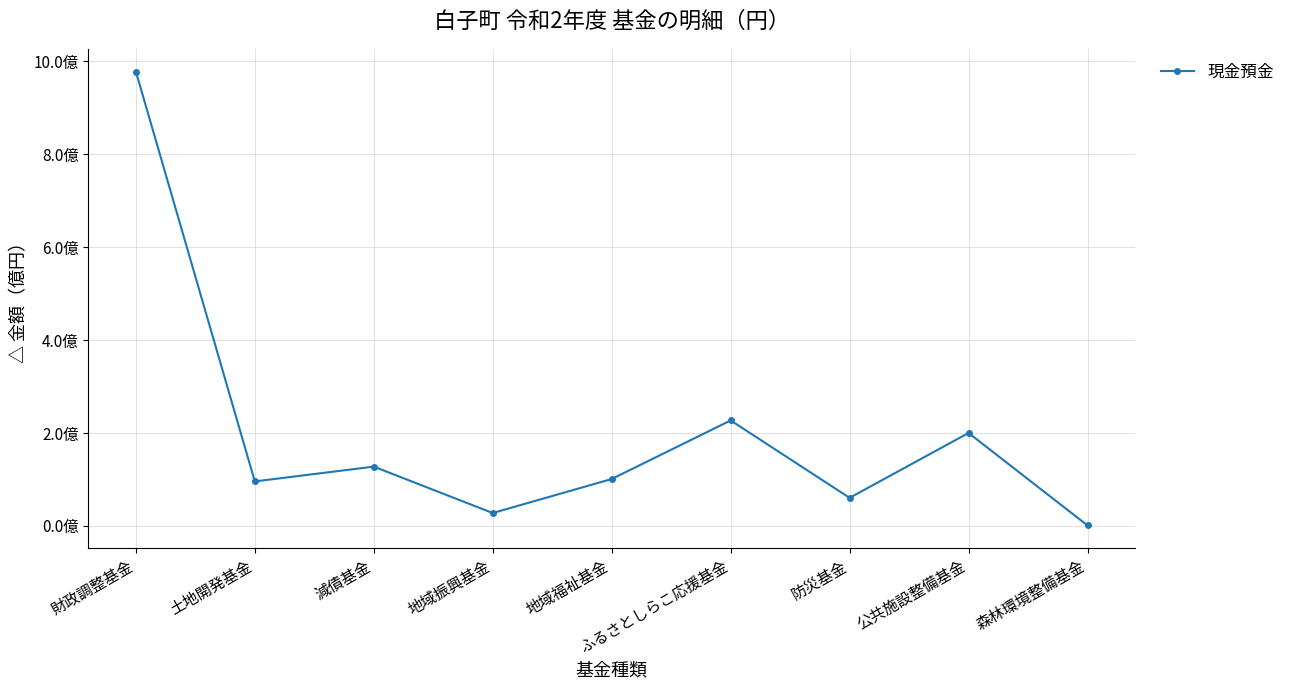

Reading left to right, extract all data points from this chart.

978270000	95747000	127600000	27719000	100932000	227053553	60407803	200042000	992600